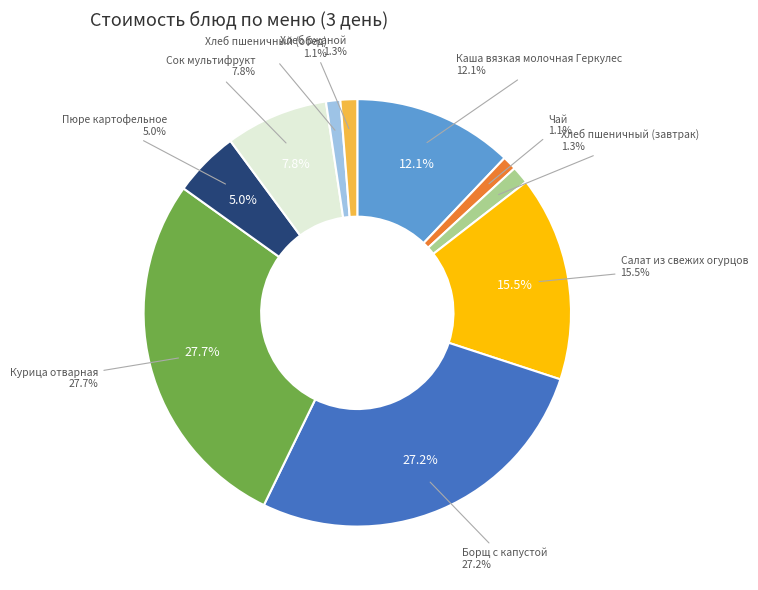

Rank the categories by value from lowest to highest.

Чай, Хлеб пшеничный (обед), Хлеб ржаной, Хлеб пшеничный (завтрак), Пюре картофельное, Сок мультифрукт, Каша вязкая молочная Геркулес, Салат из свежих огурцов, Борщ с капустой, Курица отварная